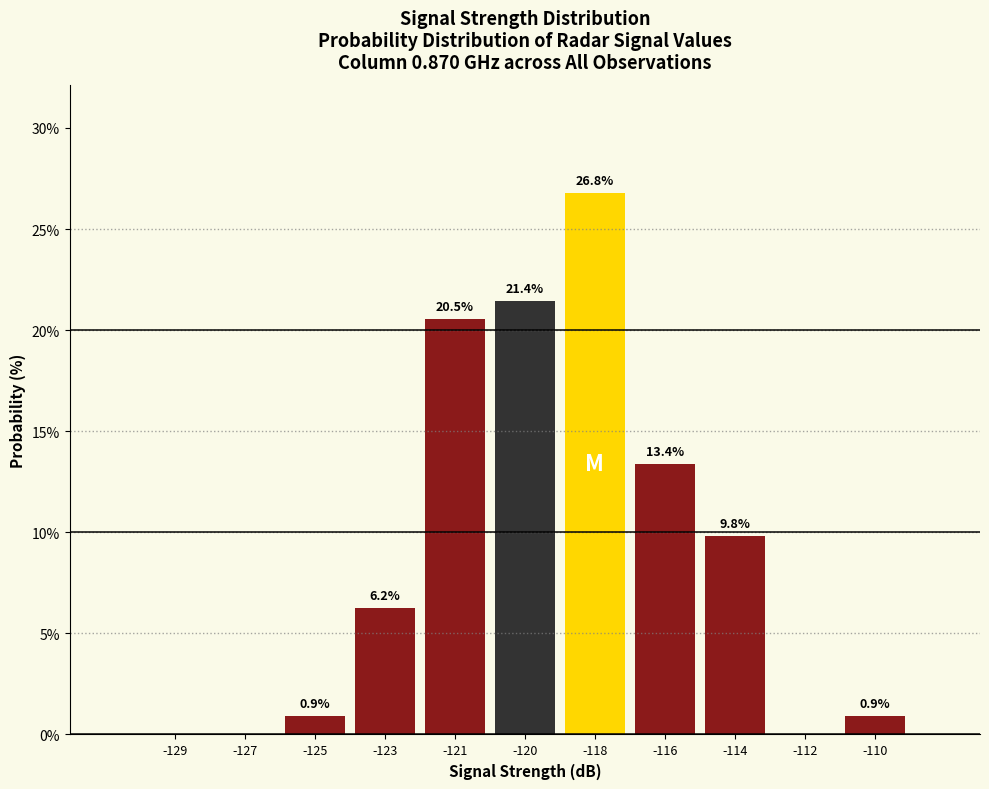

Which category has the highest value across all series?

-118